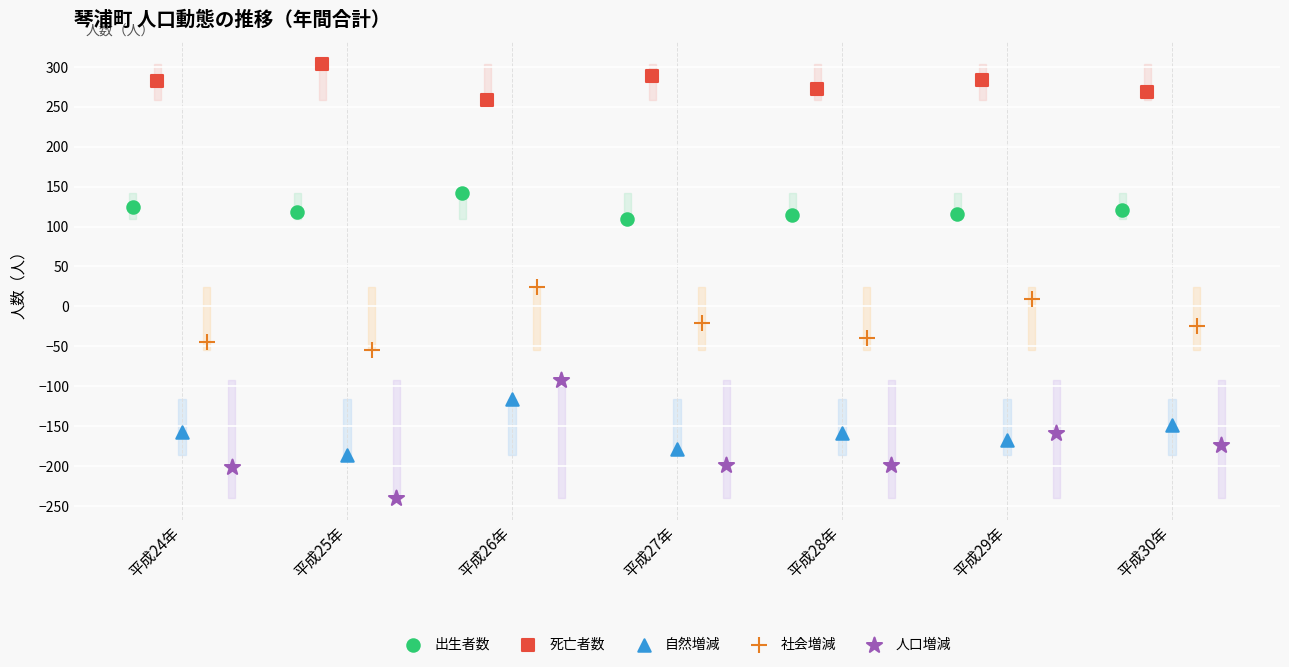

Which series has the largest Y range (max minus min)?

人口増減